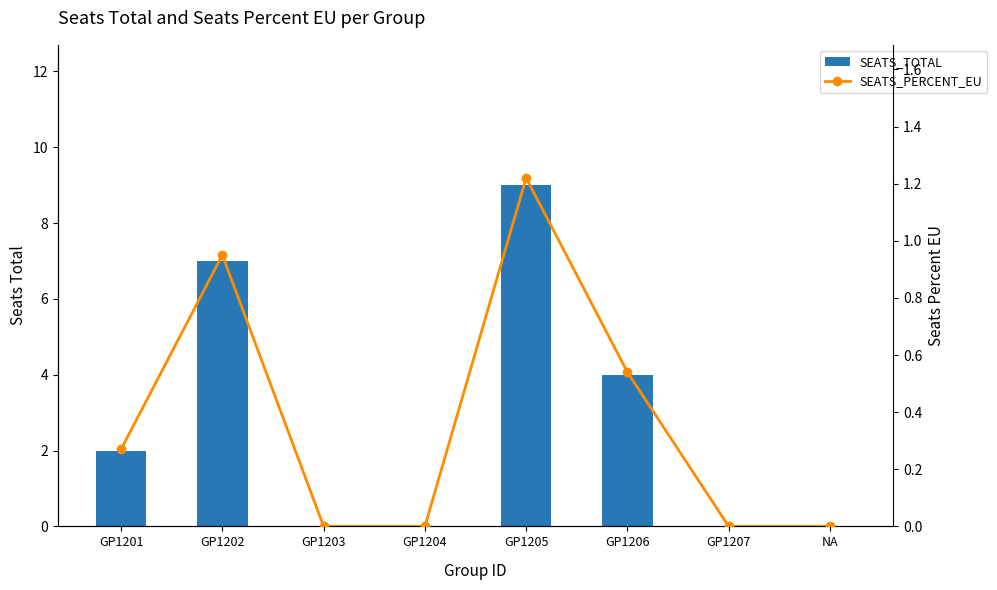

How many values in SEATS_PERCENT_EU are above zero?

4